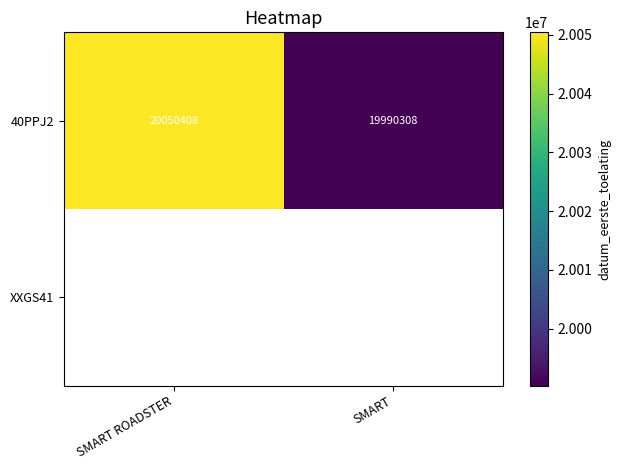

The 40PPJ2 series shows 8445838.0 at SMART. True or false?

False